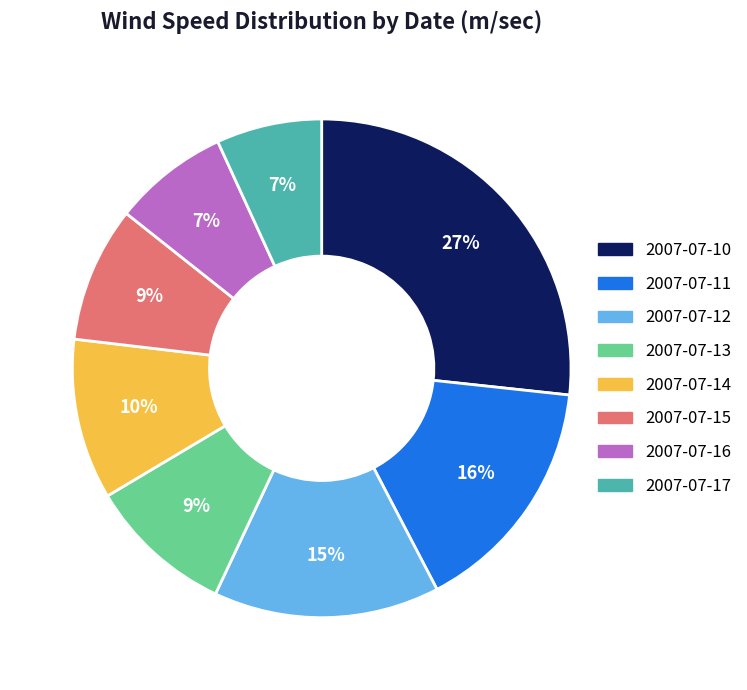

Is the sum of 2007-07-17 and 2007-07-12 greater than half?

No